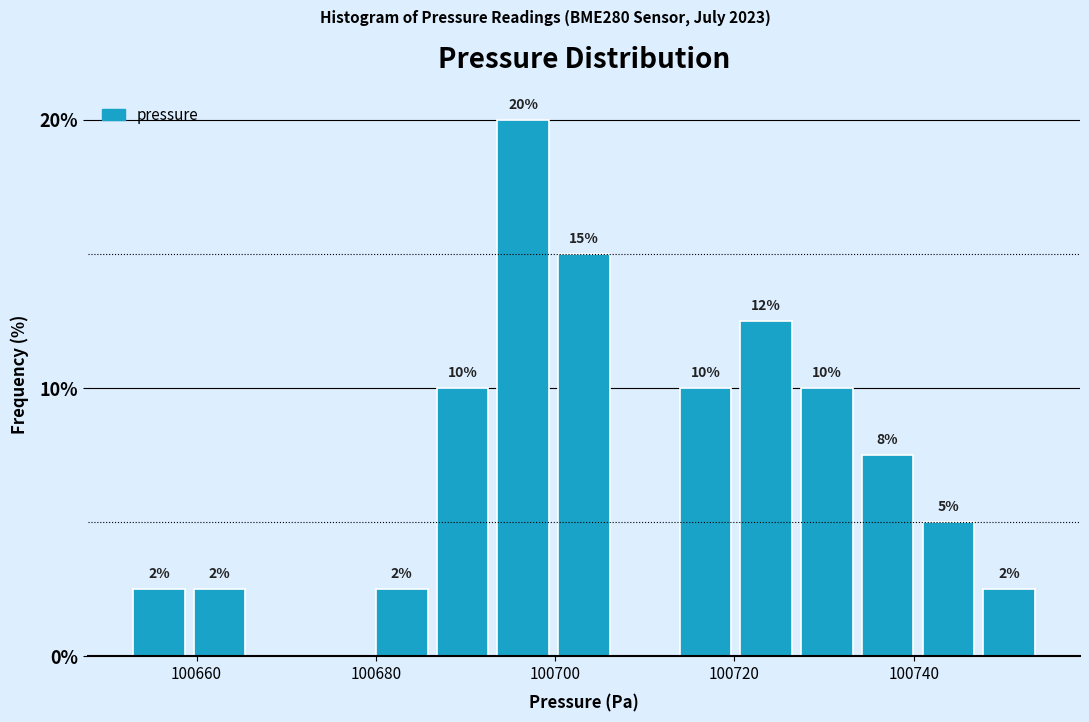

Read against the x-axis, roughly where is the centre of the tallest bar?

100696